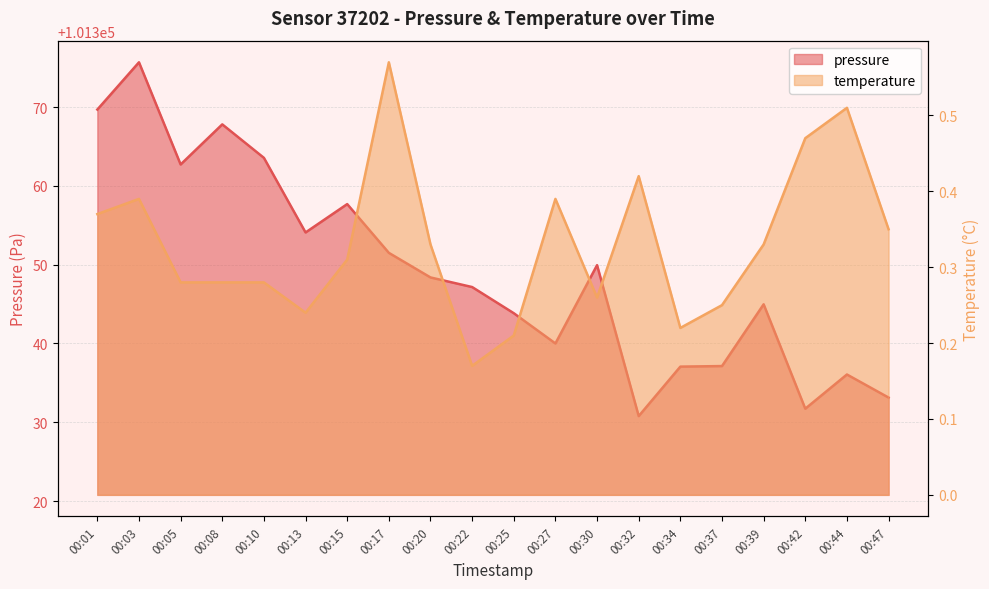

Count the temperature values in the range 0 to 1.

20